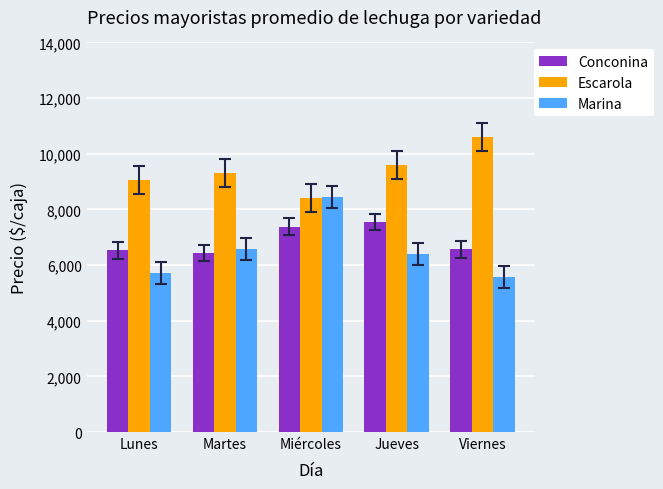

The value of Conconina at Jueves is 12381. True or false?

False